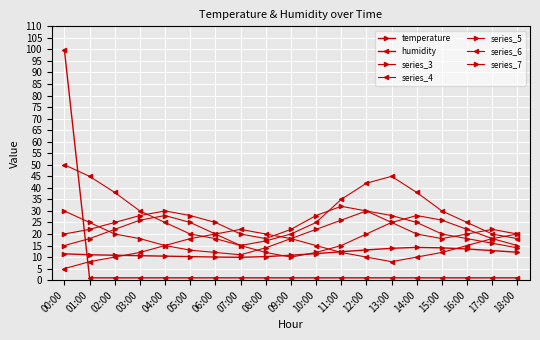

What is the difference between the maximum and minimum values in the temperature series?

4.3